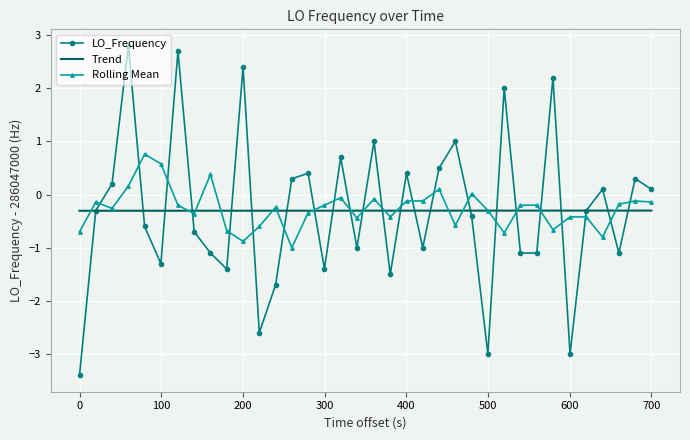

In LO_Frequency, how many points are higher than both neighbors (excluding endpoints)?

12